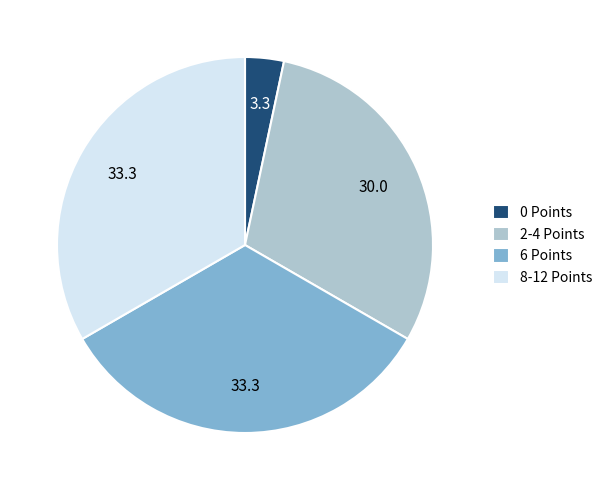

The 6 Points slice represents 19% of the pie. True or false?

False